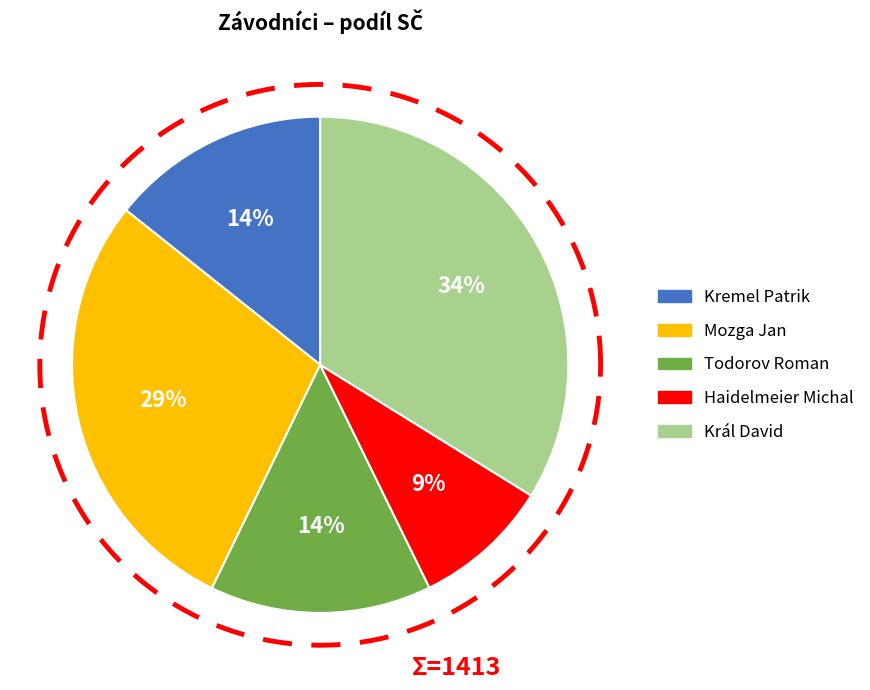

To the nearest percent, what is the difference between the Kremel Patrik and Král David slice percentages?

20%